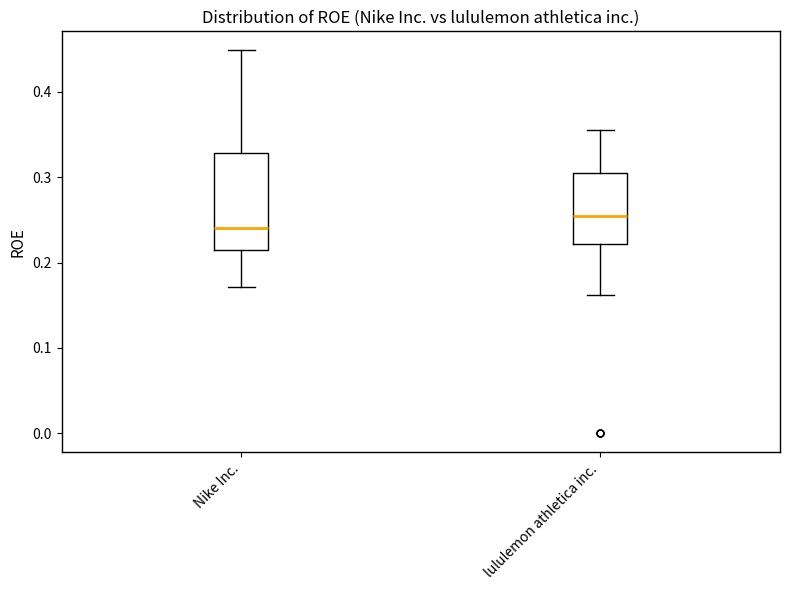

Which box's median line is the highest?

lululemon athletica inc.